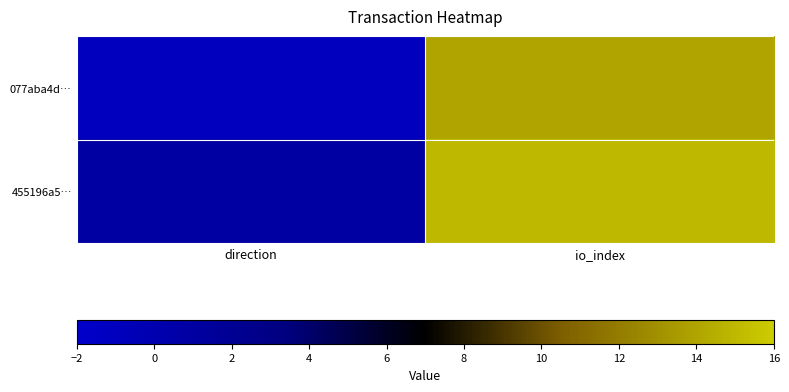

Rank the series at io_index from highest to lowest value.

455196a5…, 077aba4d…